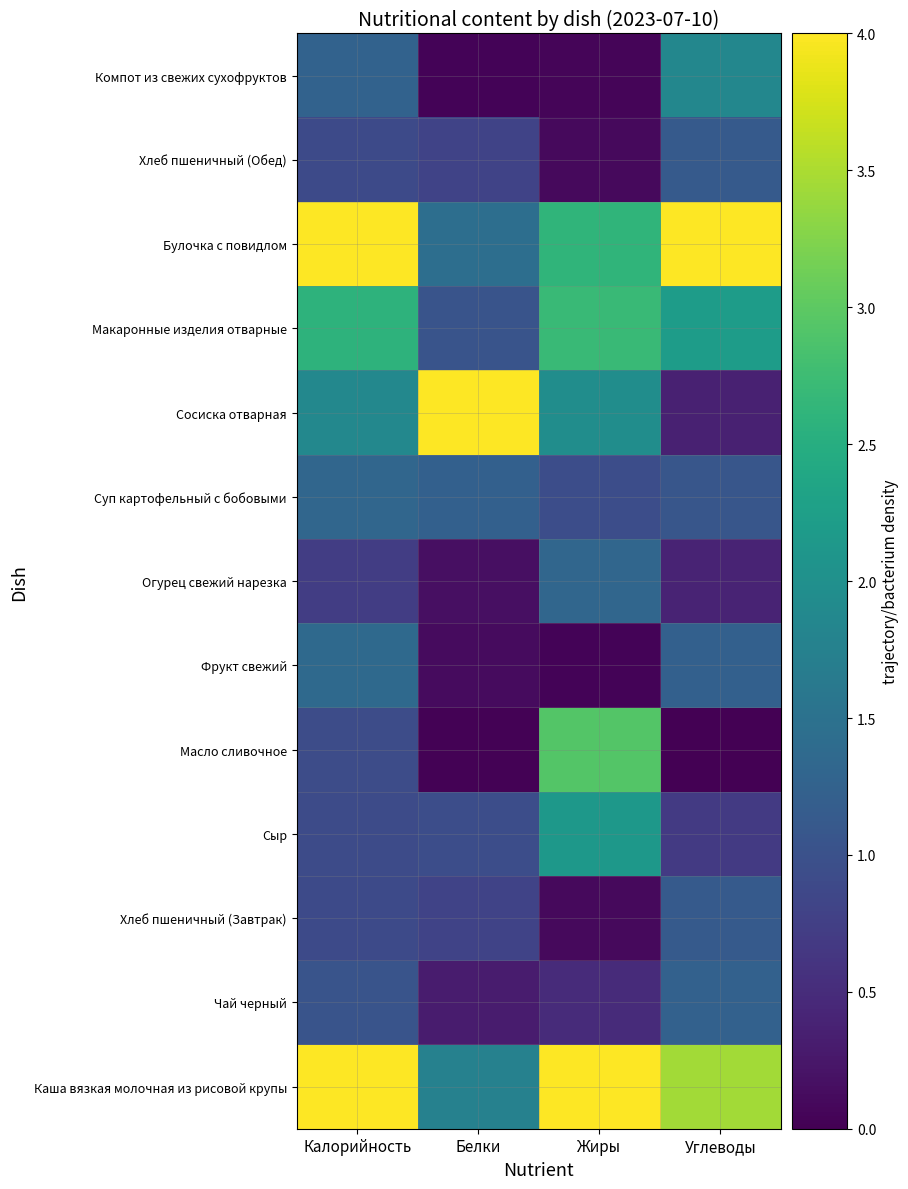

Reading left to right, list all the values displayed in this chart.

Каша вязкая молочная из рисовой крупы: Калорийность=4.0	Белки=1.8	Жиры=4.0	Углеводы=3.4
Чай черный: Калорийность=1.0	Белки=0.3	Жиры=0.5	Углеводы=1.2
Хлеб пшеничный (Завтрак): Калорийность=0.9	Белки=0.8	Жиры=0.1	Углеводы=1.1
Сыр: Калорийность=0.9	Белки=0.9	Жиры=2.1	Углеводы=0.7
Масло сливочное: Калорийность=0.9	Белки=0.0	Жиры=2.9	Углеводы=0.0
Фрукт свежий: Калорийность=1.4	Белки=0.1	Жиры=0.0	Углеводы=1.2
Огурец свежий нарезка: Калорийность=0.7	Белки=0.2	Жиры=1.3	Углеводы=0.4
Суп картофельный с бобовыми: Калорийность=1.3	Белки=1.2	Жиры=0.9	Углеводы=1.1
Сосиска отварная: Калорийность=1.9	Белки=4.0	Жиры=2.0	Углеводы=0.4
Макаронные изделия отварные: Калорийность=2.6	Белки=1.0	Жиры=2.7	Углеводы=2.2
Булочка с повидлом: Калорийность=4.0	Белки=1.4	Жиры=2.6	Углеводы=4.0
Хлеб пшеничный (Обед): Калорийность=0.9	Белки=0.8	Жиры=0.1	Углеводы=1.1
Компот из свежих сухофруктов: Калорийность=1.3	Белки=0.0	Жиры=0.1	Углеводы=1.9